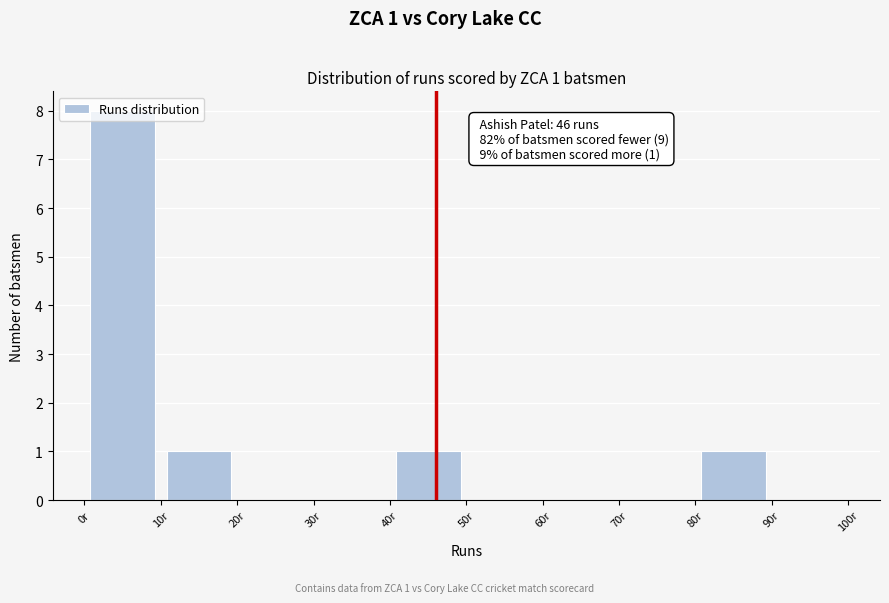

Which range on the x-axis has the tallest bar?

0 to 10